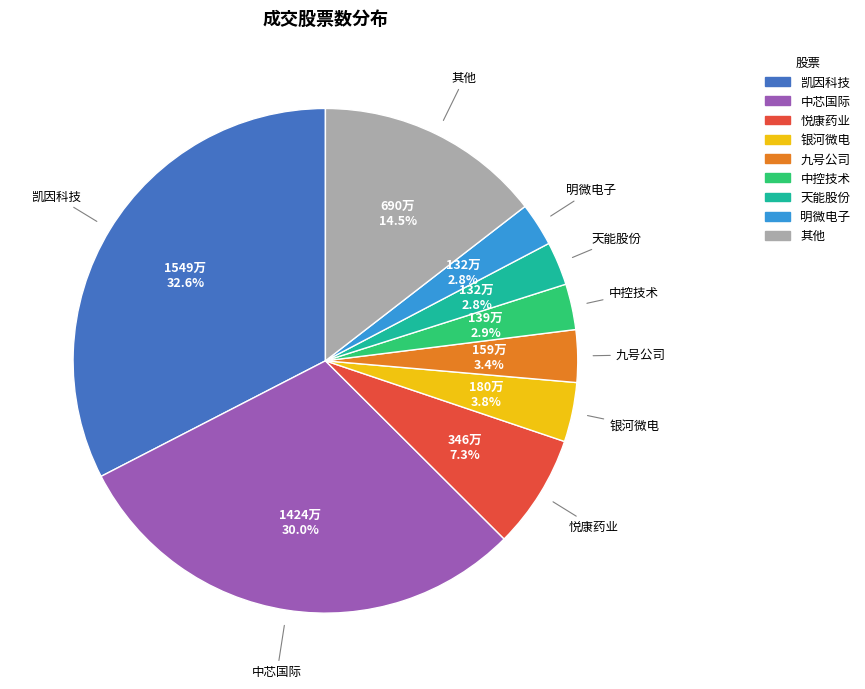

Is there a majority slice in this chart?

No